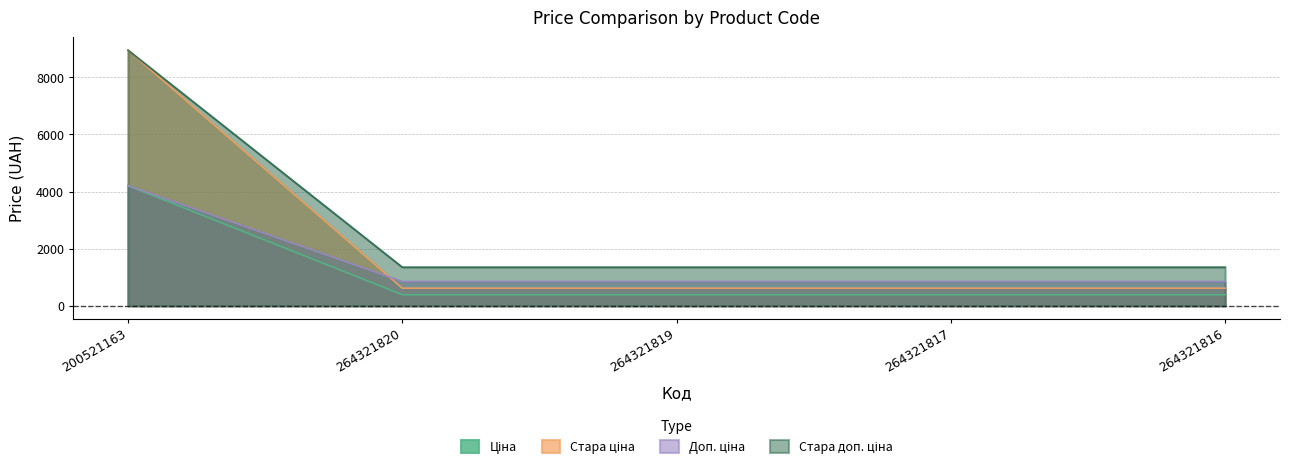

Reading left to right, transcribe all the data shown in this chart.

Ціна: 8946.3	615.1	615.1	615.1	615.1
Стара ціна: 4204.8	386.9	386.9	386.9	386.9
Доп. ціна: 4205.0	849.0	849.0	849.0	849.0
Стара доп. ціна: 8946.3	1349.8	1349.8	1349.8	1349.8